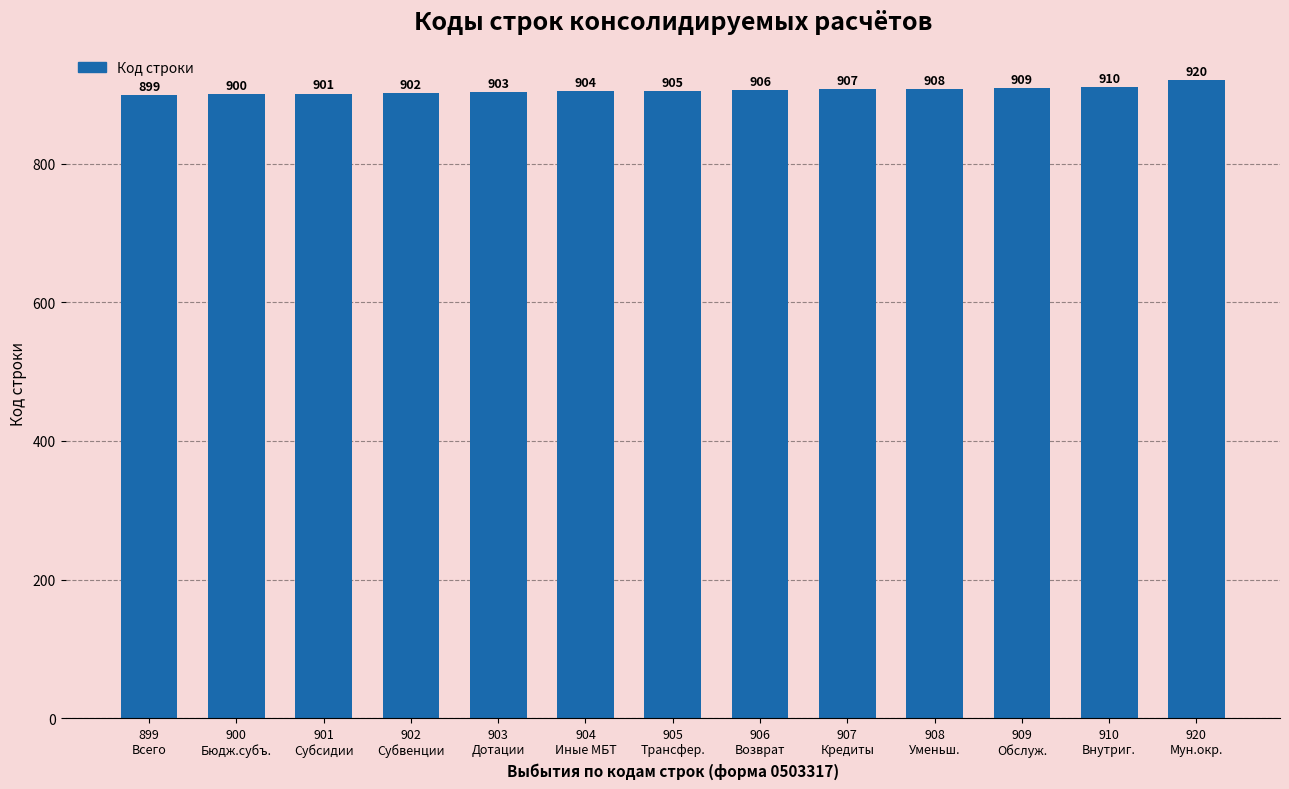

What is the label of the 13th bar from the right?

899
Всего